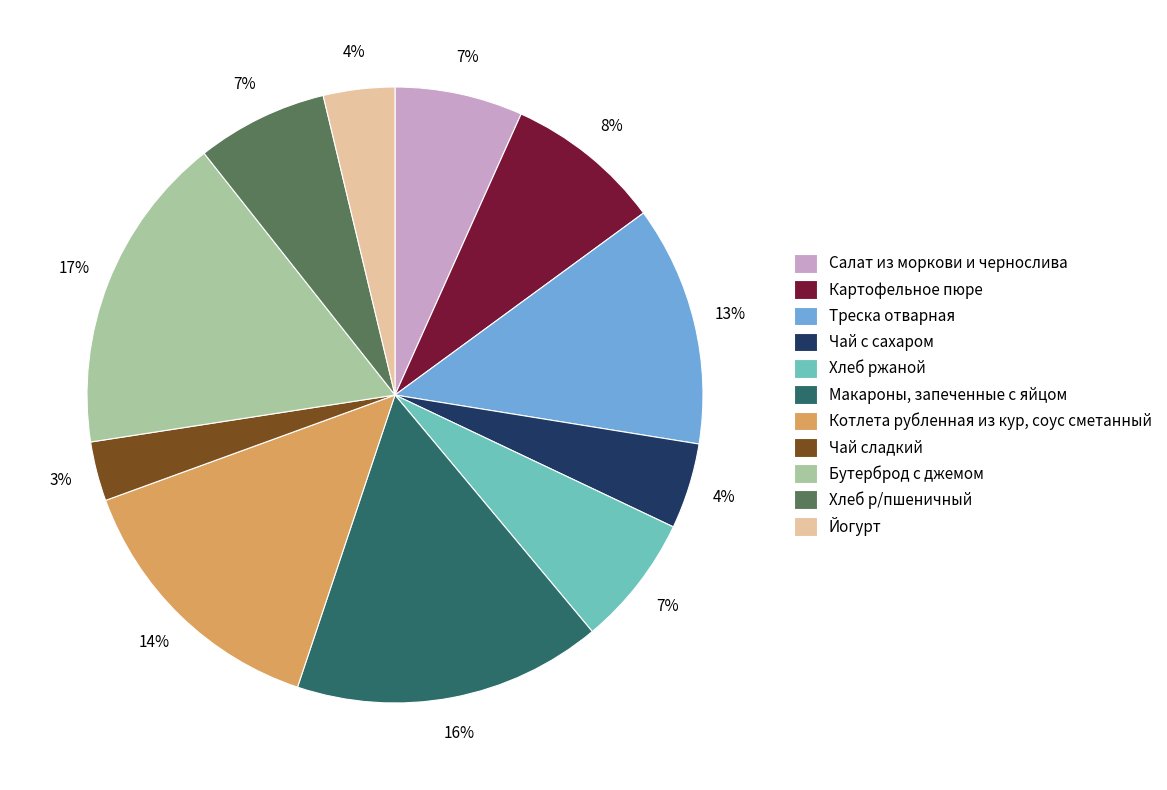

Combined, do Чай с сахаром and Йогурт account for over 50%?

No